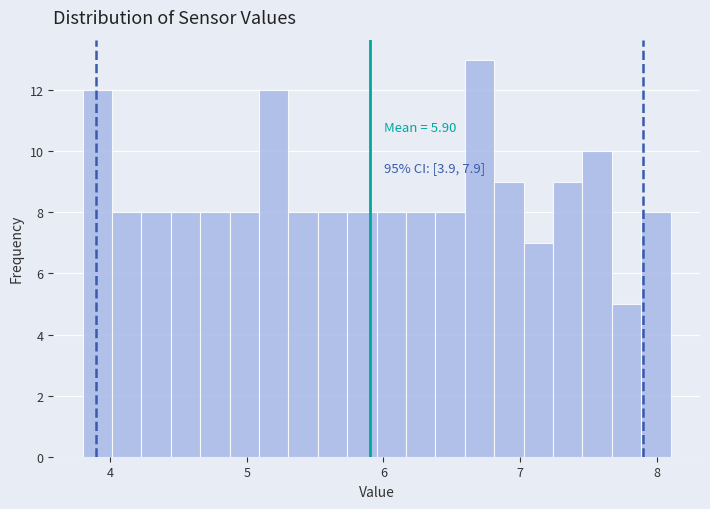

Read against the x-axis, roughly where is the centre of the tallest bar?

6.7